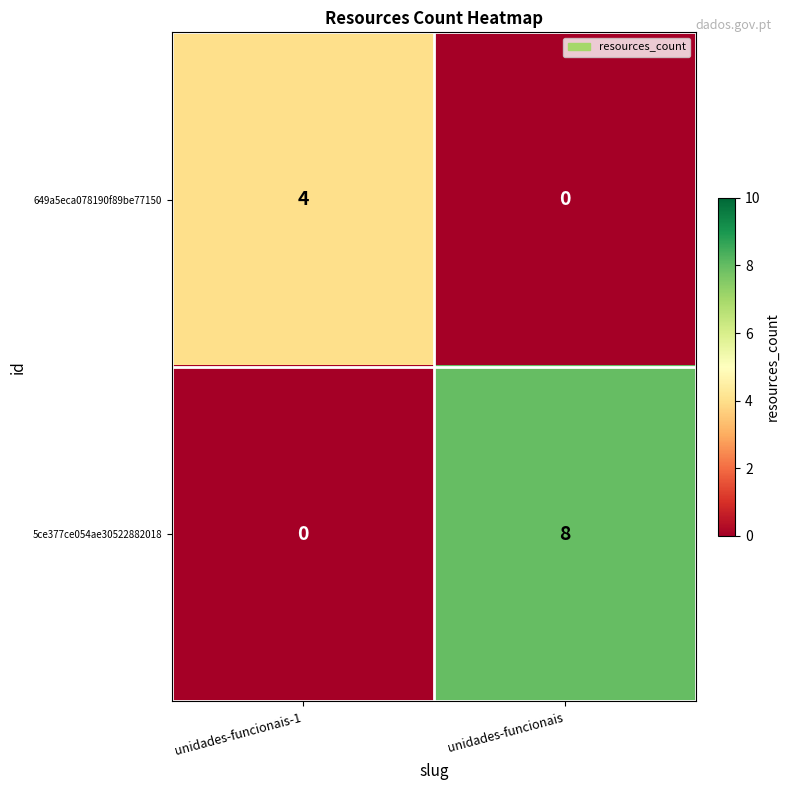

What is the average value of the 5ce377ce054ae30522882018 series?

4